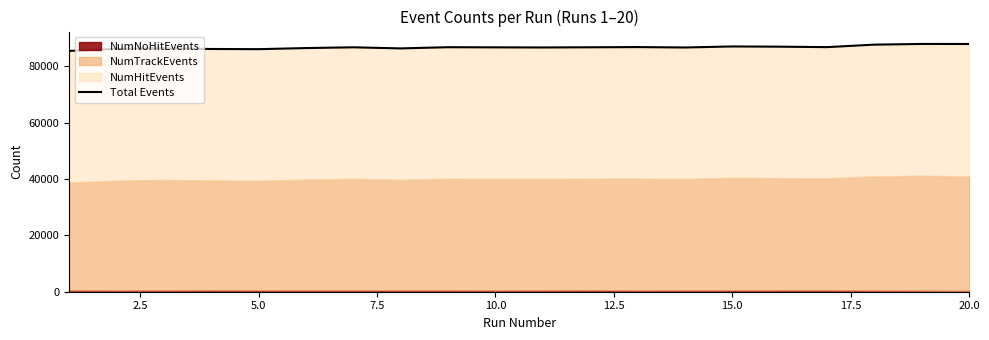

What position from the left is 17.5?

8